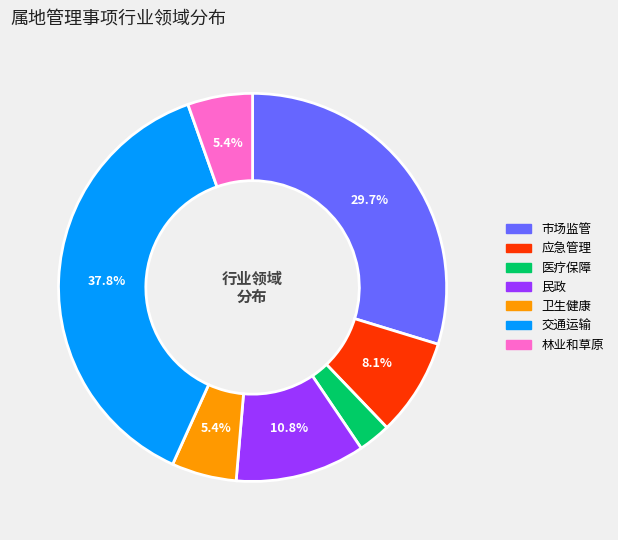

True or false: 交通运输 accounts for 38% of the total.

True